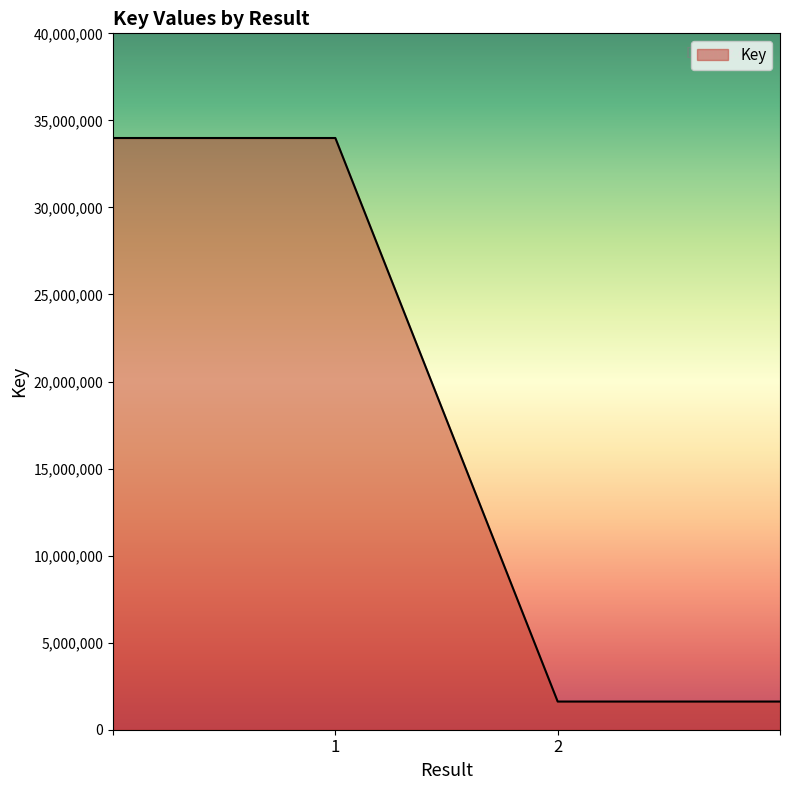

How many distinct data groups are displayed?

1